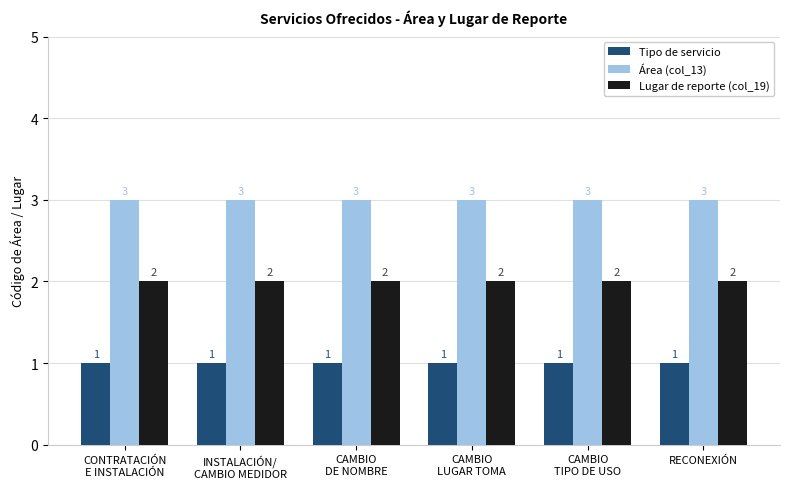

What is the average value of the Tipo de servicio series?

1